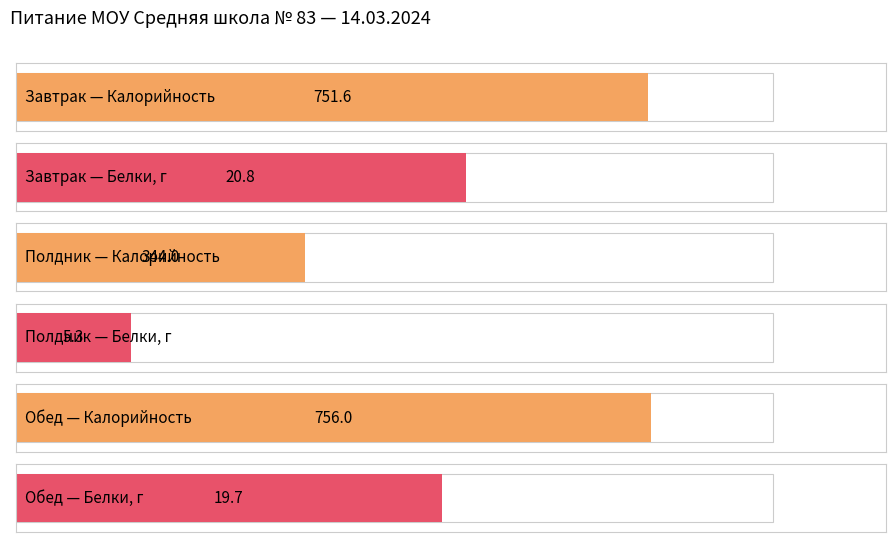

What is the maximum value for Белки, г?

20.8